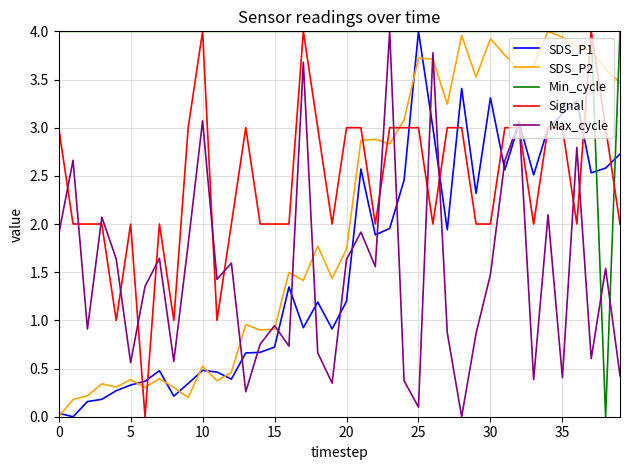

Which series has the largest total across all categories?

Min_cycle